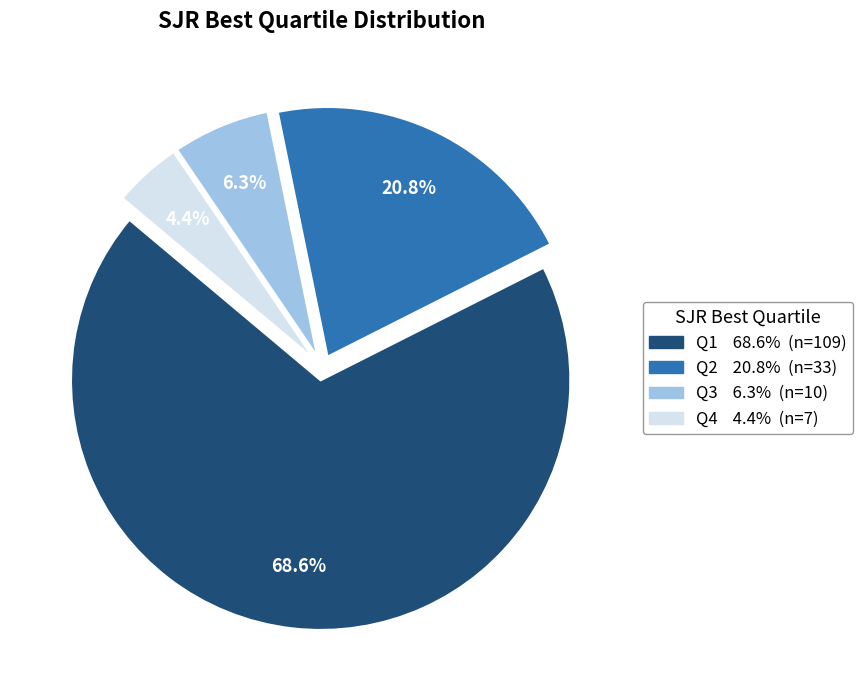

What percentage is the Q4 slice, to the nearest percent?

4%